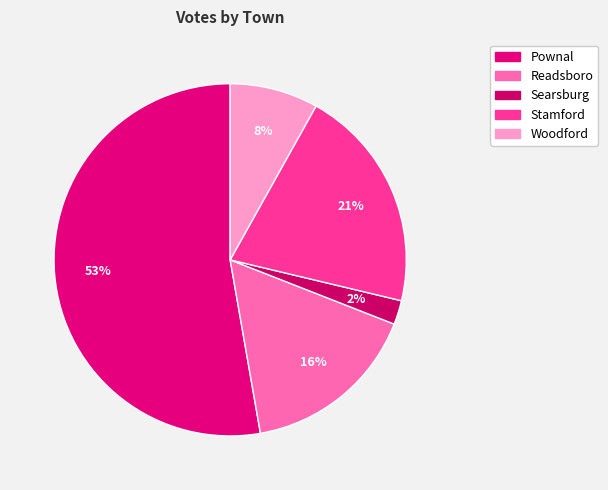

Rank the categories by value from highest to lowest.

Pownal, Stamford, Readsboro, Woodford, Searsburg